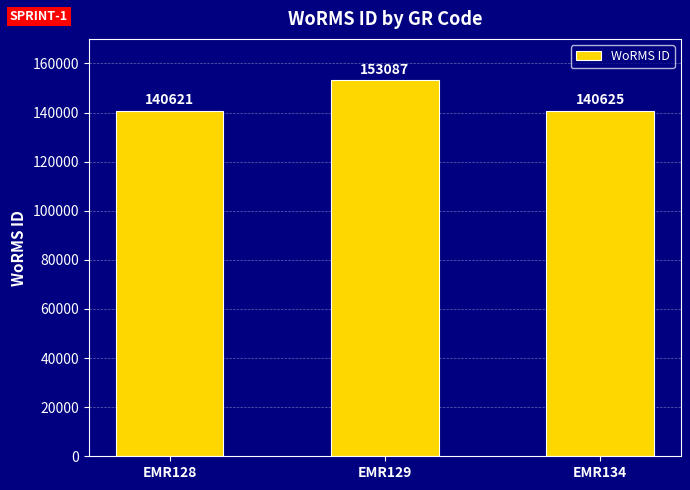

List the labels in order of value, largest first.

EMR129, EMR134, EMR128